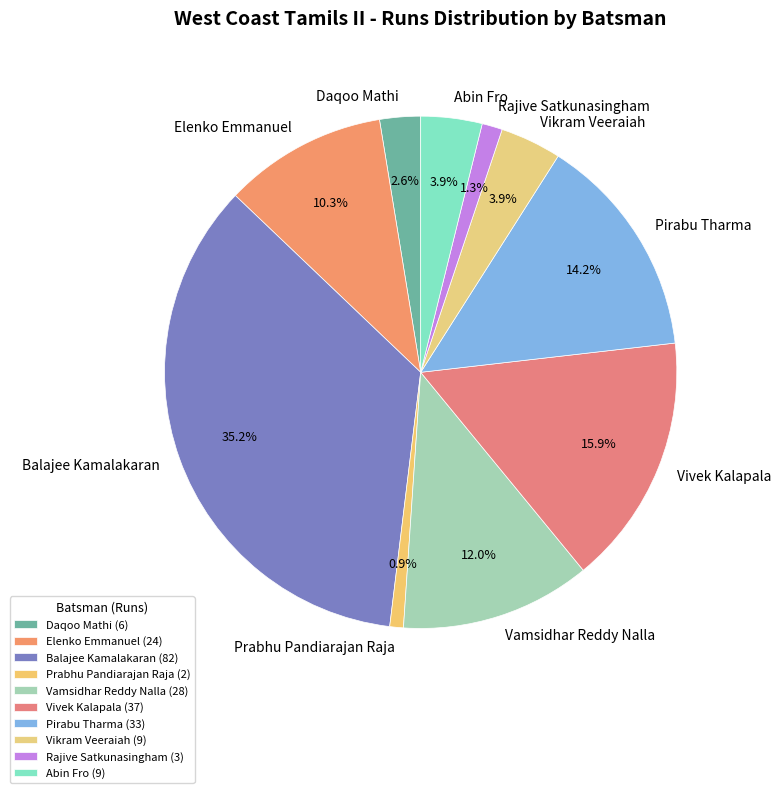

How many segments does this pie chart have?

10